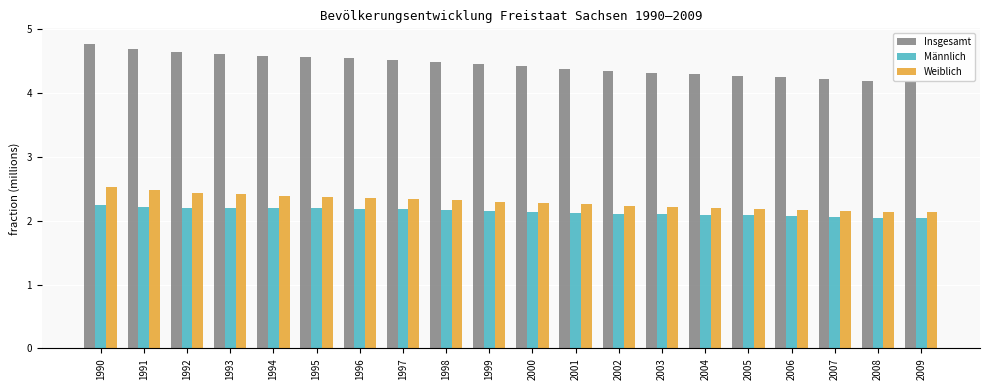

What is the approximate value of Weiblich at 1992?

2.4